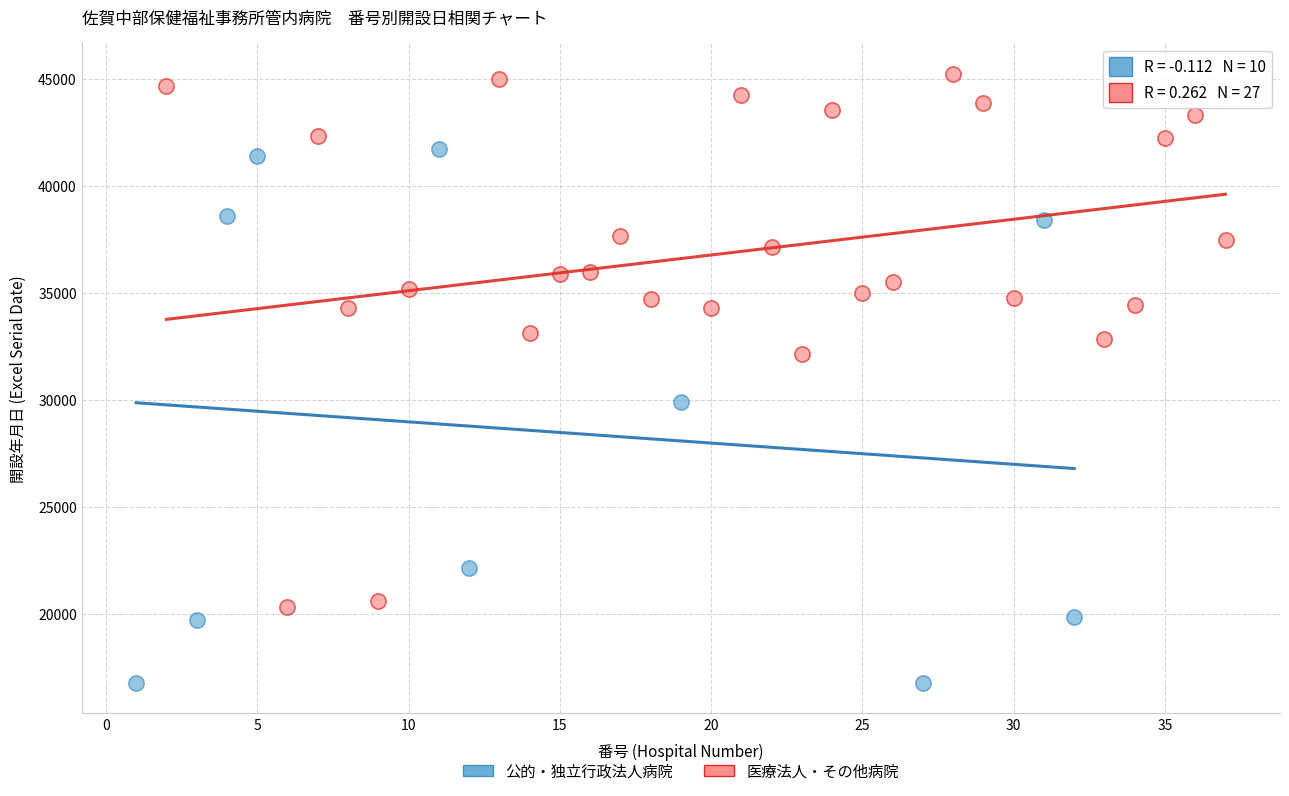

Which series contains the lowest Y value?

公的・独立行政法人病院